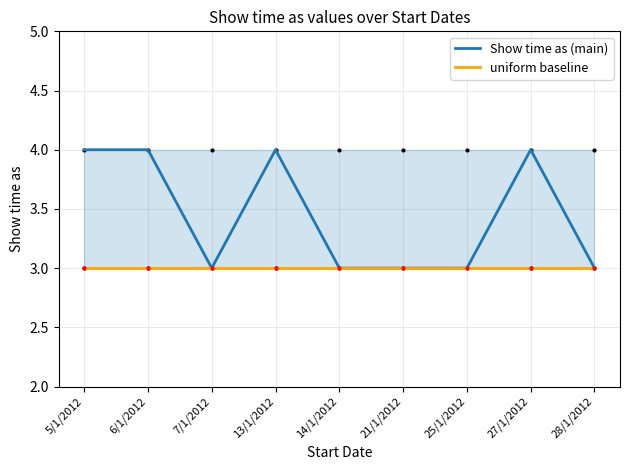

Count the number of categories in the chart.

9